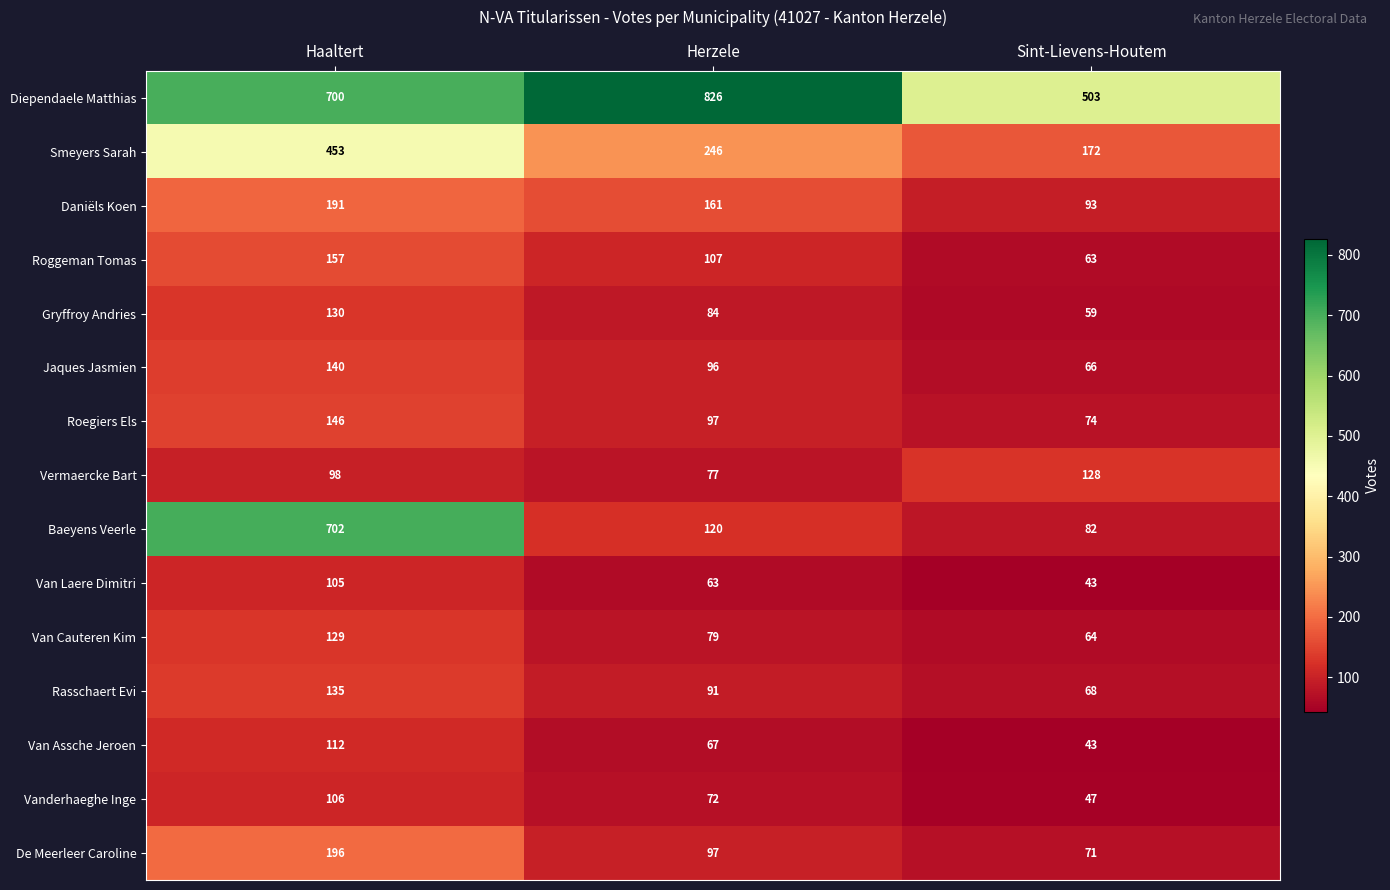

List the series in order of their peak value, highest first.

Diependaele Matthias, Baeyens Veerle, Smeyers Sarah, De Meerleer Caroline, Daniëls Koen, Roggeman Tomas, Roegiers Els, Jaques Jasmien, Rasschaert Evi, Gryffroy Andries, Van Cauteren Kim, Vermaercke Bart, Van Assche Jeroen, Vanderhaeghe Inge, Van Laere Dimitri